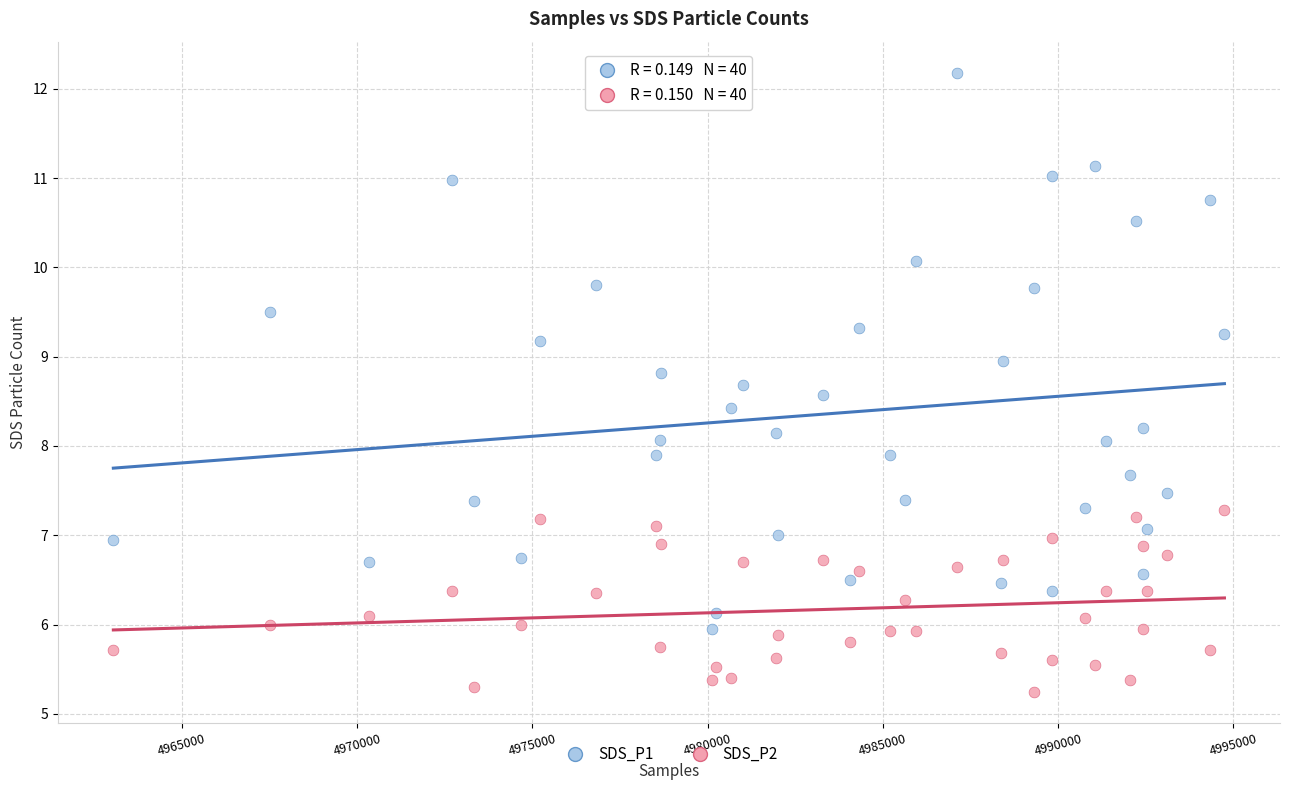

Which series has the widest spread of Y values?

SDS_P1